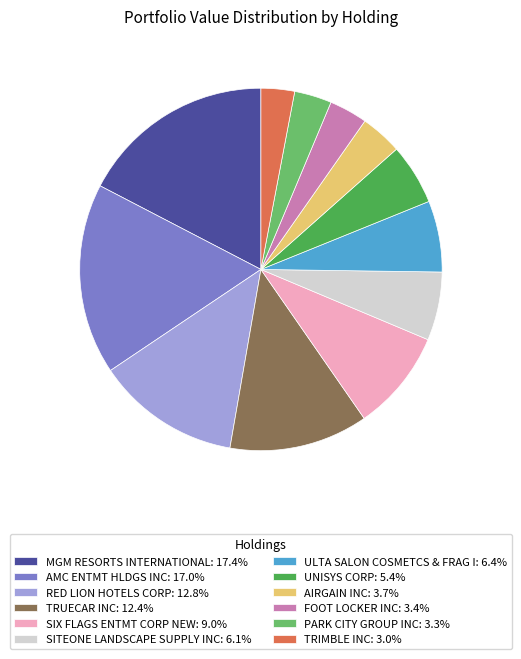

Does AMC ENTMT HLDGS INC represent more than half of the total?

No